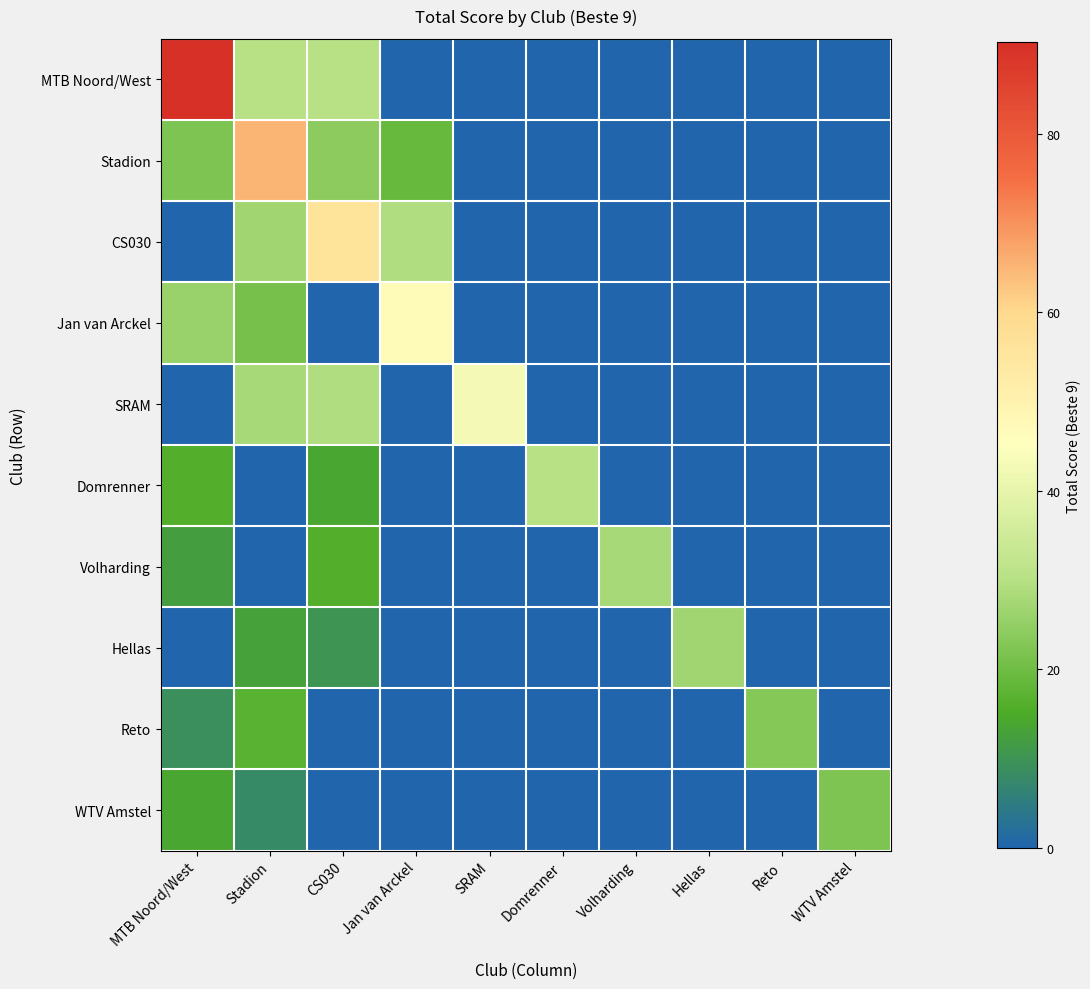

Reading left to right, transcribe all the data shown in this chart.

MTB Noord/West: MTB Noord/West=90.3	Stadion=30.1	CS030=30.1	Jan van Arckel=0.0	SRAM=0.0	Domrenner=0.0	Volharding=0.0	Hellas=0.0	Reto=0.0	WTV Amstel=0.0
Stadion: MTB Noord/West=22.0	Stadion=65.0	CS030=24.0	Jan van Arckel=19.0	SRAM=0.0	Domrenner=0.0	Volharding=0.0	Hellas=0.0	Reto=0.0	WTV Amstel=0.0
CS030: MTB Noord/West=0.0	Stadion=27.0	CS030=56.0	Jan van Arckel=29.0	SRAM=0.0	Domrenner=0.0	Volharding=0.0	Hellas=0.0	Reto=0.0	WTV Amstel=0.0
Jan van Arckel: MTB Noord/West=26.0	Stadion=21.0	CS030=0.0	Jan van Arckel=47.0	SRAM=0.0	Domrenner=0.0	Volharding=0.0	Hellas=0.0	Reto=0.0	WTV Amstel=0.0
SRAM: MTB Noord/West=0.0	Stadion=28.0	CS030=29.0	Jan van Arckel=0.0	SRAM=43.0	Domrenner=0.0	Volharding=0.0	Hellas=0.0	Reto=0.0	WTV Amstel=0.0
Domrenner: MTB Noord/West=16.0	Stadion=0.0	CS030=14.0	Jan van Arckel=0.0	SRAM=0.0	Domrenner=30.0	Volharding=0.0	Hellas=0.0	Reto=0.0	WTV Amstel=0.0
Volharding: MTB Noord/West=12.0	Stadion=0.0	CS030=16.0	Jan van Arckel=0.0	SRAM=0.0	Domrenner=0.0	Volharding=28.0	Hellas=0.0	Reto=0.0	WTV Amstel=0.0
Hellas: MTB Noord/West=0.0	Stadion=13.0	CS030=10.0	Jan van Arckel=0.0	SRAM=0.0	Domrenner=0.0	Volharding=0.0	Hellas=27.0	Reto=0.0	WTV Amstel=0.0
Reto: MTB Noord/West=9.0	Stadion=17.0	CS030=0.0	Jan van Arckel=0.0	SRAM=0.0	Domrenner=0.0	Volharding=0.0	Hellas=0.0	Reto=23.0	WTV Amstel=0.0
WTV Amstel: MTB Noord/West=14.0	Stadion=8.0	CS030=0.0	Jan van Arckel=0.0	SRAM=0.0	Domrenner=0.0	Volharding=0.0	Hellas=0.0	Reto=0.0	WTV Amstel=22.0